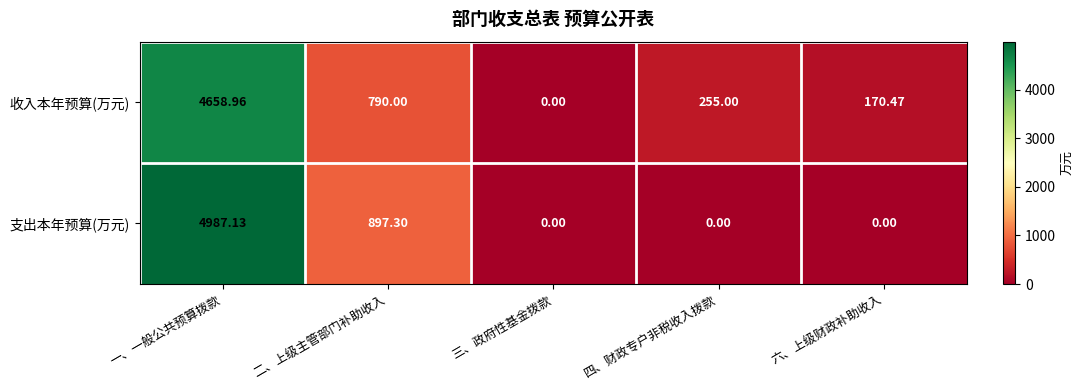

Which category has the lowest value in the 收入本年预算(万元) series?

三、政府性基金拨款